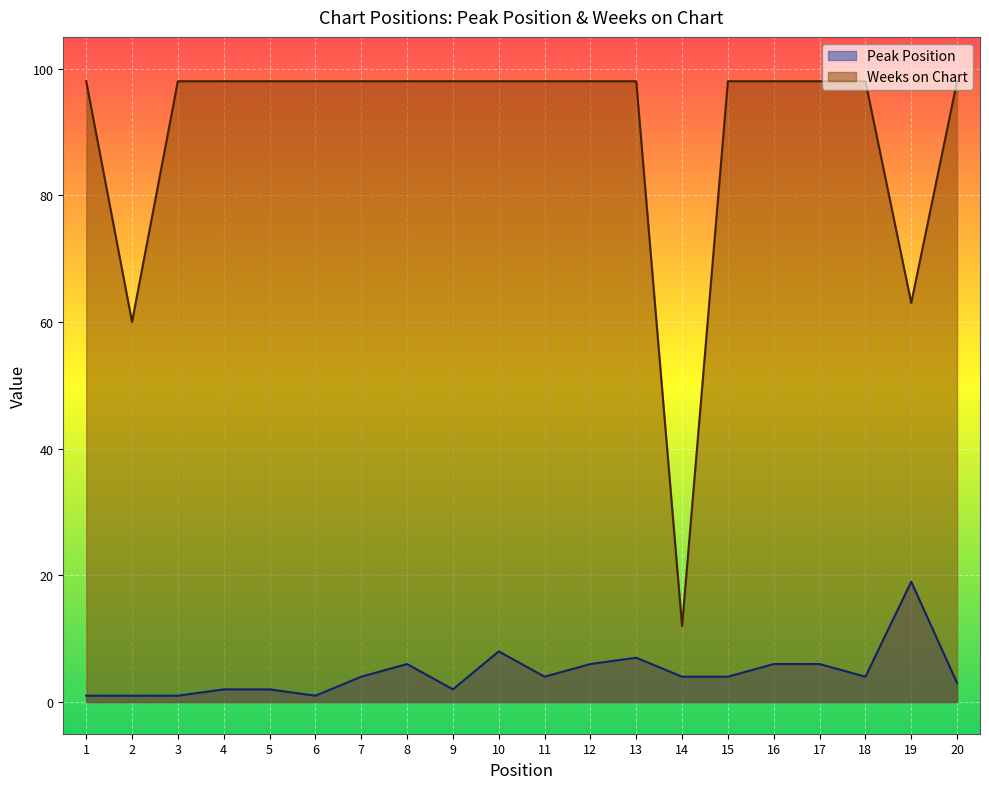

Reading left to right, transcribe all the data shown in this chart.

Peak Position: 1	1	1	2	2	1	4	6	2	8	4	6	7	4	4	6	6	4	19	3
Weeks on Chart: 98	60	98	98	98	98	98	98	98	98	98	98	98	12	98	98	98	98	63	98